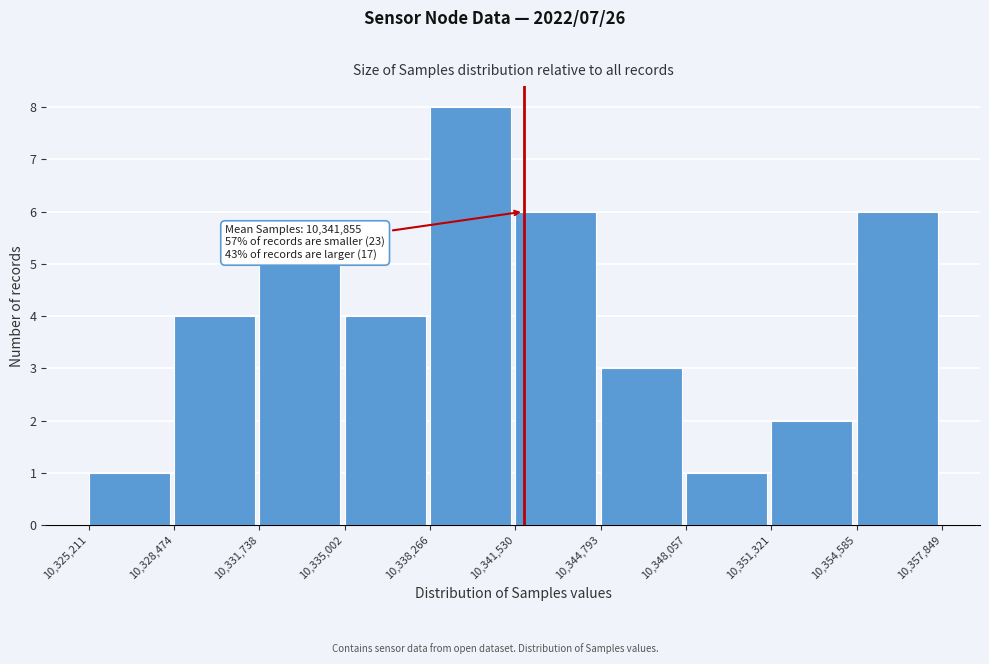

Which range on the x-axis has the tallest bar?

10,338,266 to 10,341,530